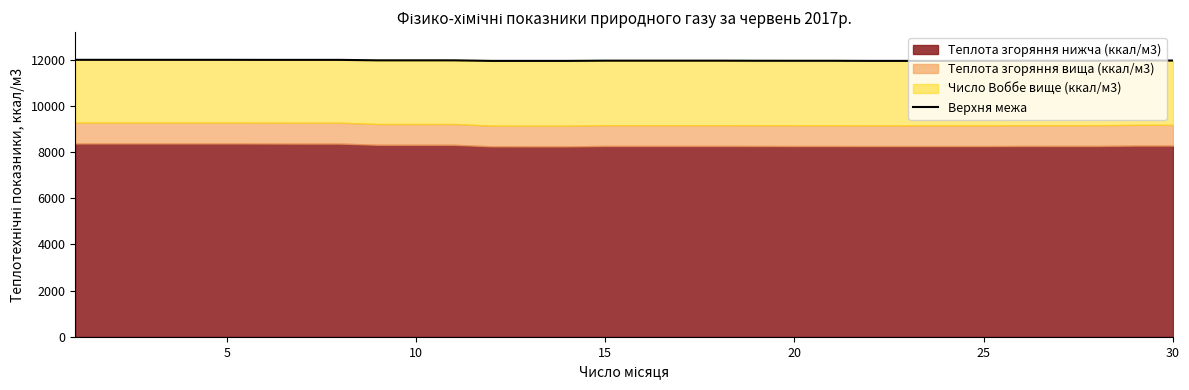

Reading left to right, extract all data points from this chart.

11991	11991	11991	11991	11991	11989	11989	11989	11969	11969	11969	11945	11945	11945	11955	11955	11955	11955	11951	11950	11950	11945	11945	11945	11945	11952	11950	11950	11960	11960